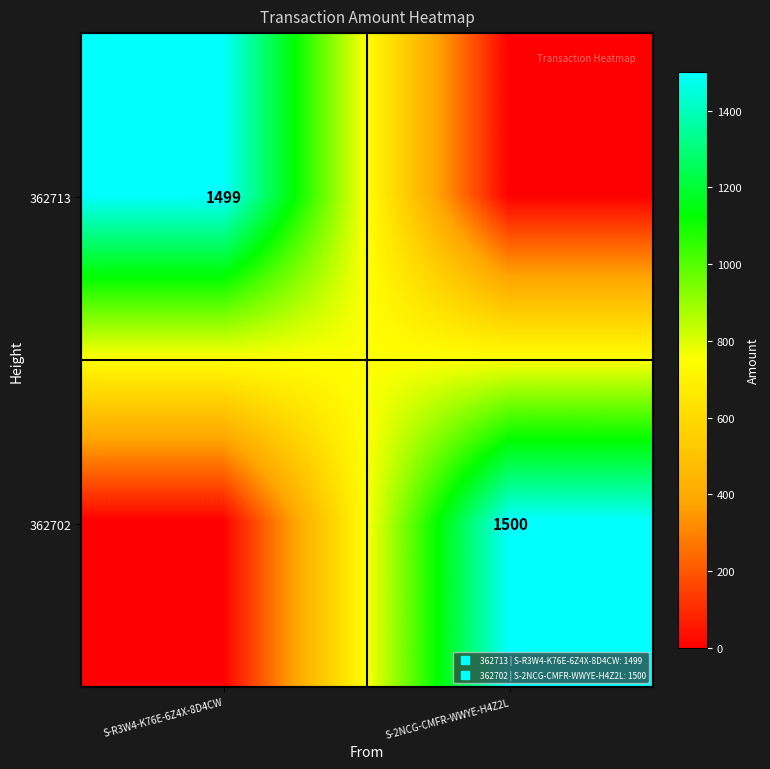

Which series has the largest total across all categories?

362702